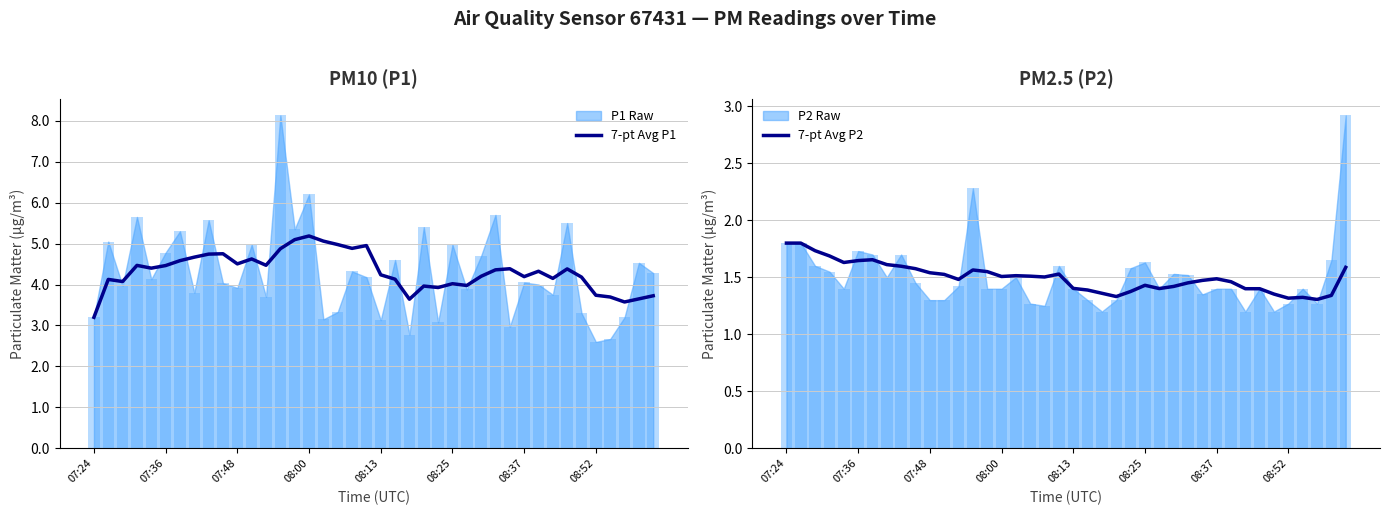

How many data points does each series have?

40